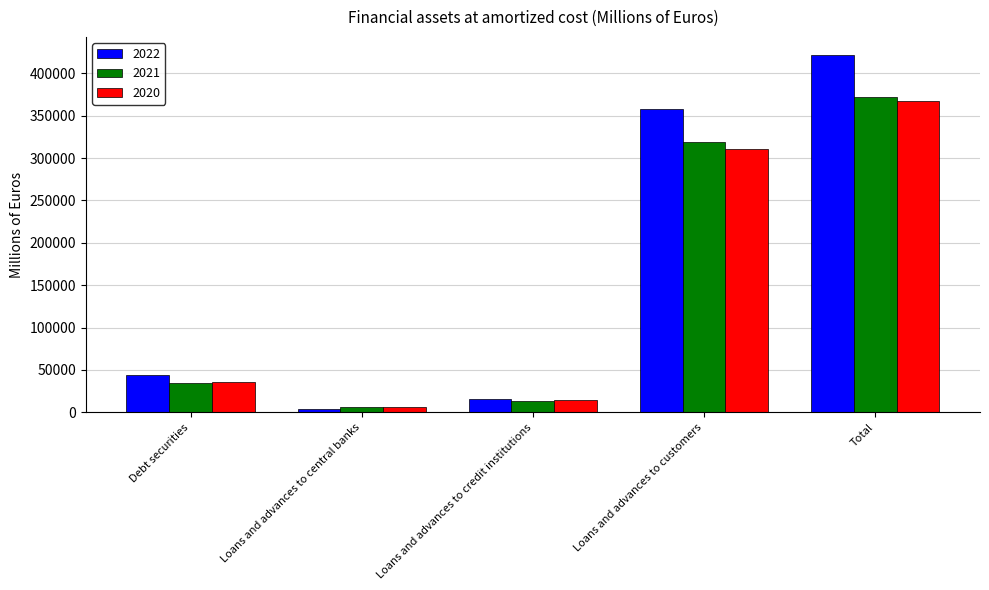

What is the label of the 5th bar from the left?

Total